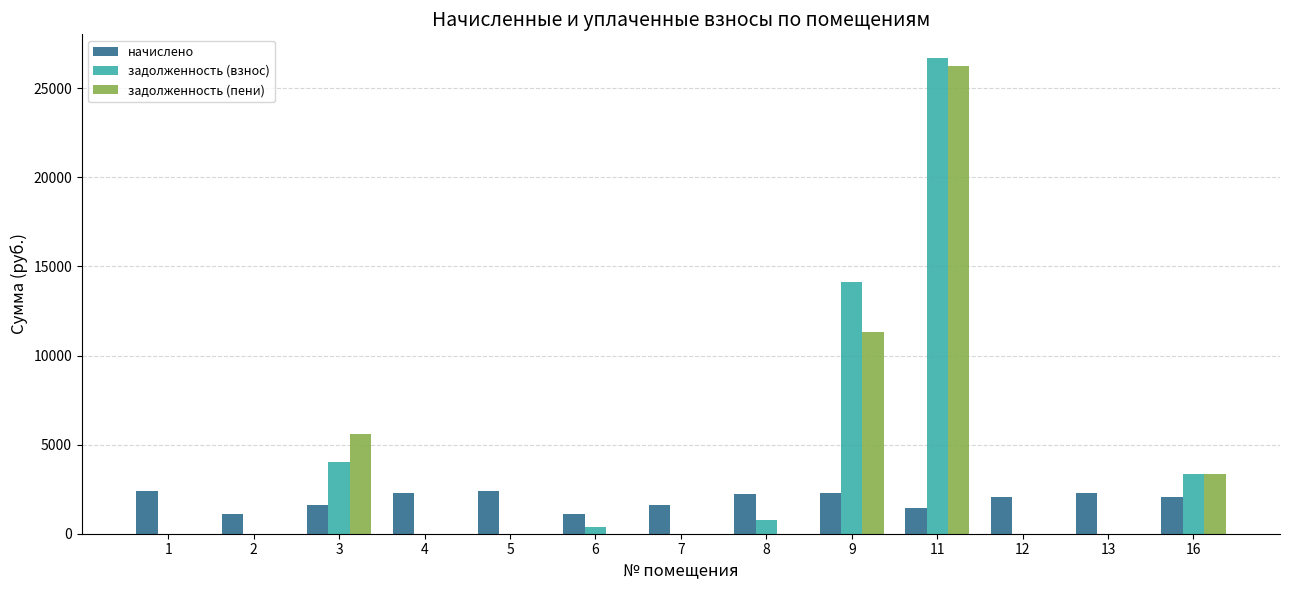

What is the maximum value for задолженность (взнос)?

26689.8